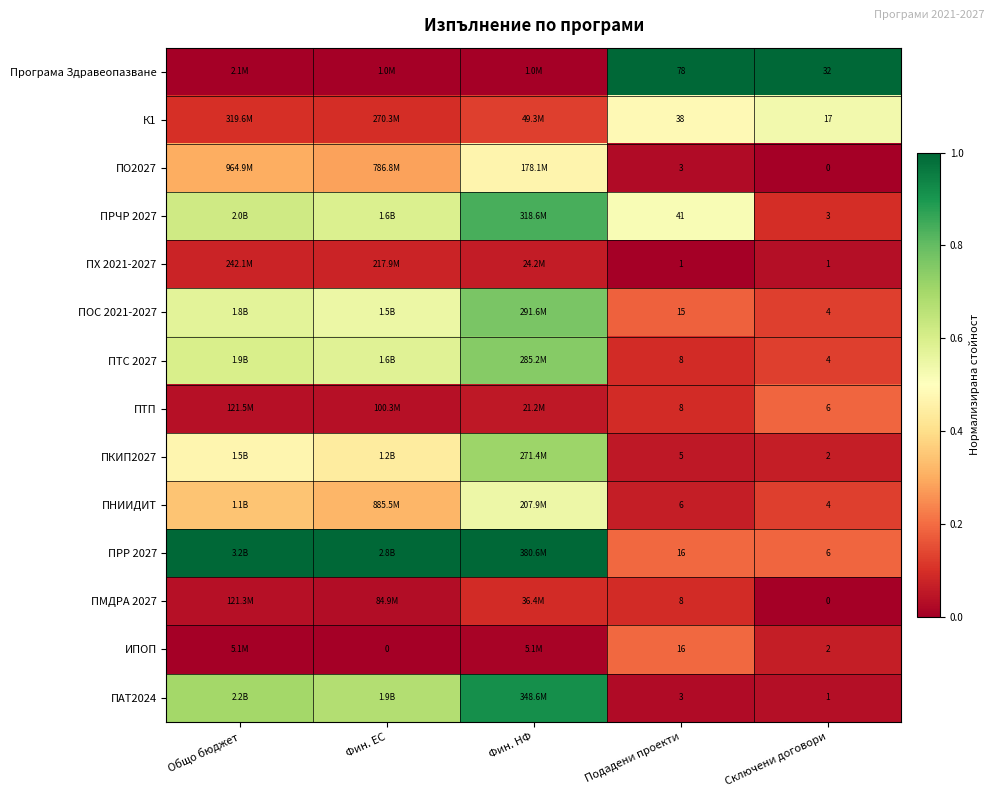

Between Подадени проекти and Фин. ЕС, which is larger?

Подадени проекти